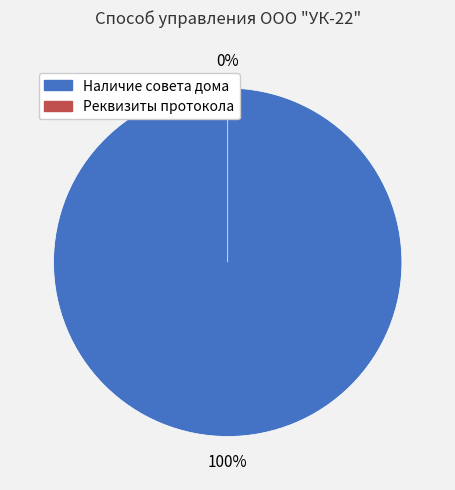

To the nearest percent, what is the difference between the largest and smallest slice percentages?

100%